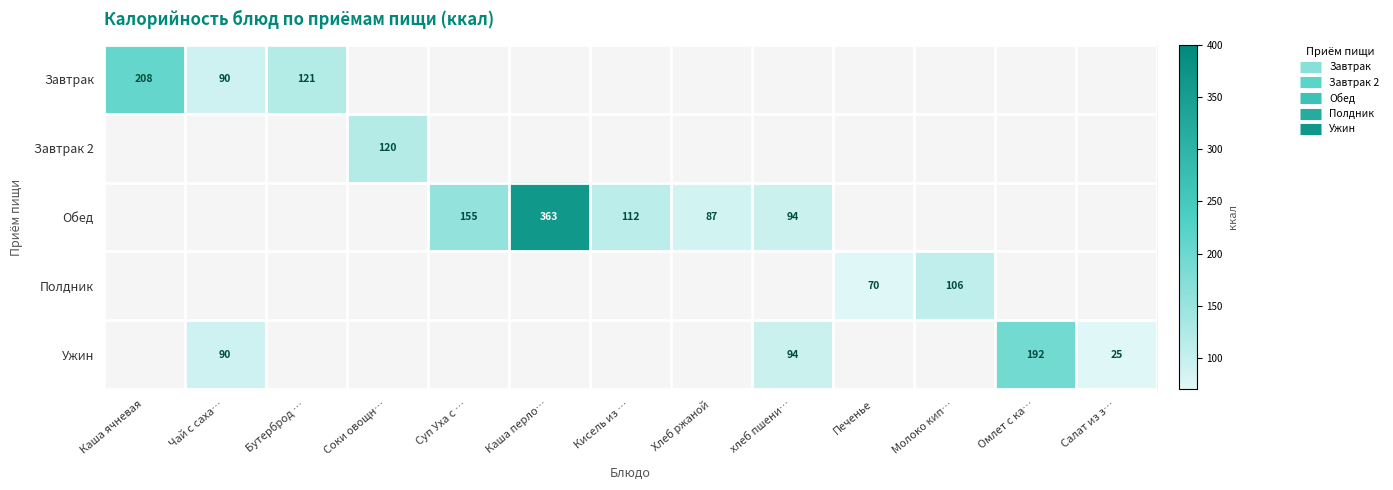

How many positive values does the Завтрак series have?

3